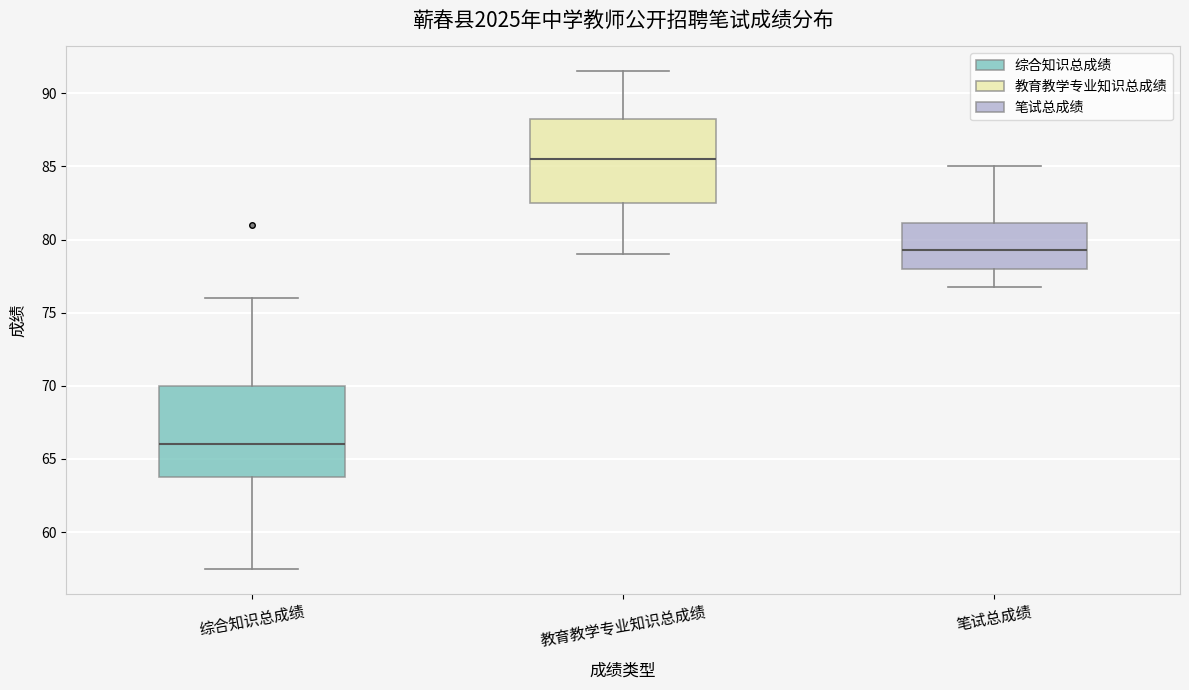

Reading left to right, transcribe this box plot: for each box, give where its median line is, the range the box spans, and where its two whiskers end, as read against the y-axis. The values are not printed on the chart, so give them approximately, as read against the axis.

综合知识总成绩: median 66.0, box 64.0 to 70.0, whiskers 57.5 to 76.0
教育教学专业知识总成绩: median 85.5, box 82.5 to 88.5, whiskers 79.0 to 91.5
笔试总成绩: median 79.5, box 78.0 to 81.0, whiskers 77.0 to 85.0